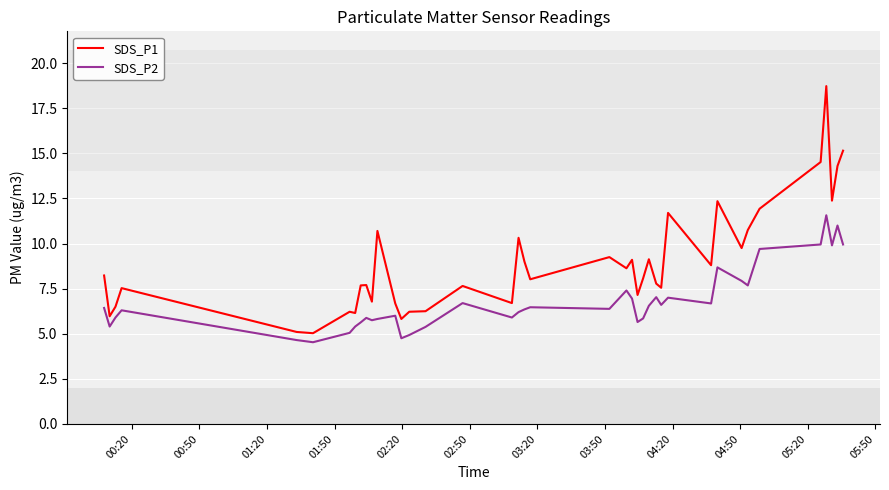

Which series has the largest total across all categories?

SDS_P1